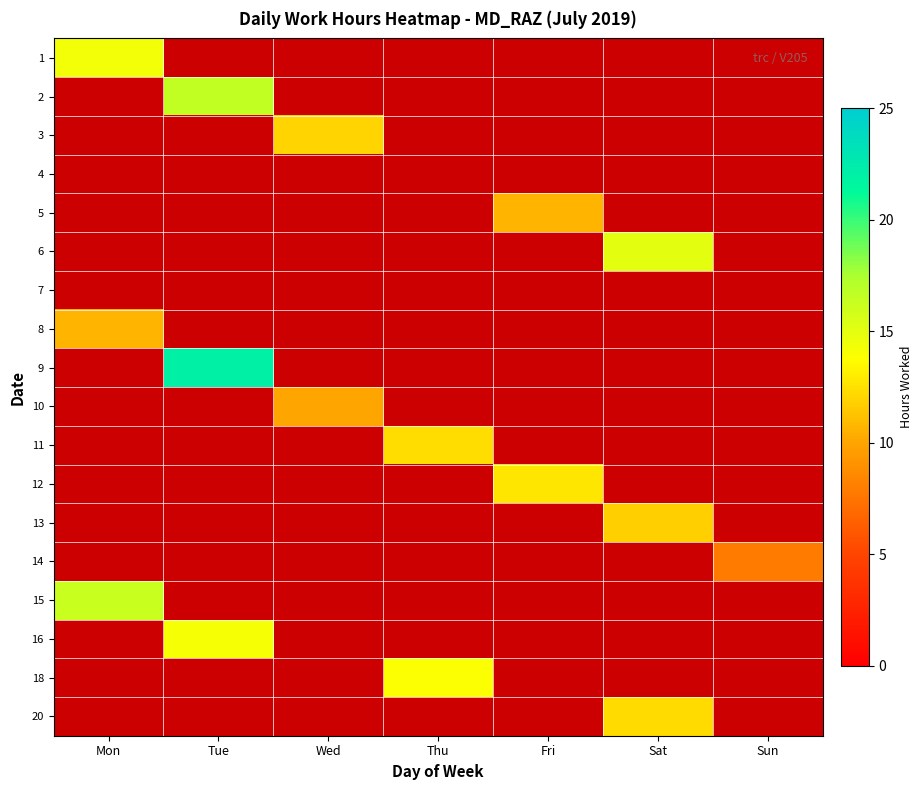

At which label does 16 reach its minimum?

Mon